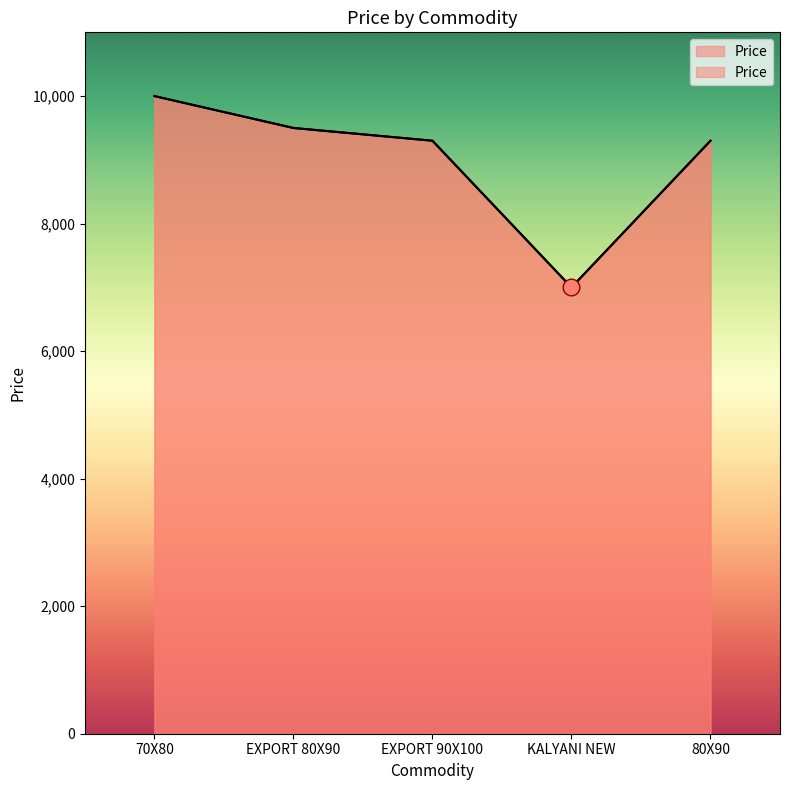

How many data points are less than 9300?

1